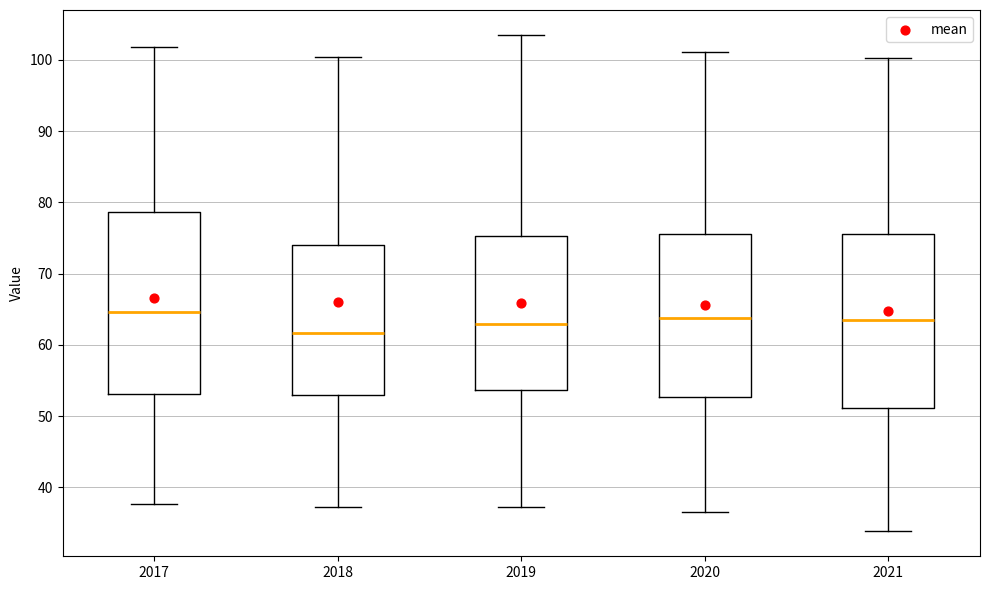

Where does the upper whisker of the box at x = 2017 end on the y-axis? The values are not printed on the chart, so give them approximately, as read against the axis.

102